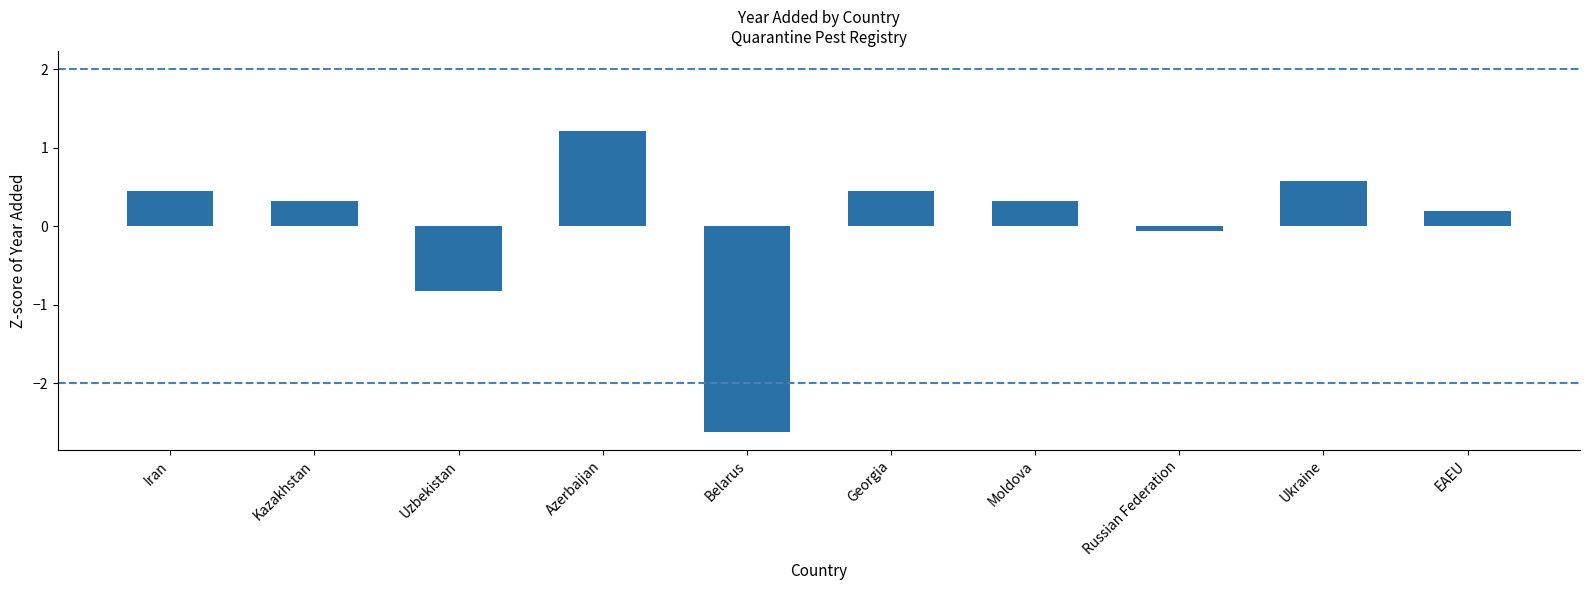

Reading left to right, list all the values displayed in this chart.

Iran=0.4	Kazakhstan=0.3	Uzbekistan=-0.8	Azerbaijan=1.2	Belarus=-2.6	Georgia=0.4	Moldova=0.3	Russian Federation=-0.1	Ukraine=0.6	EAEU=0.2